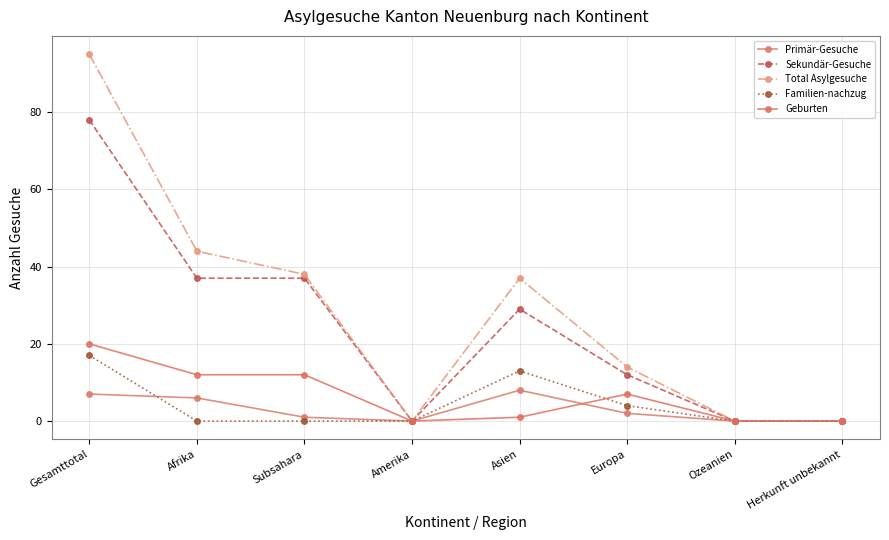

Which series has the largest range (max minus min)?

Total Asylgesuche